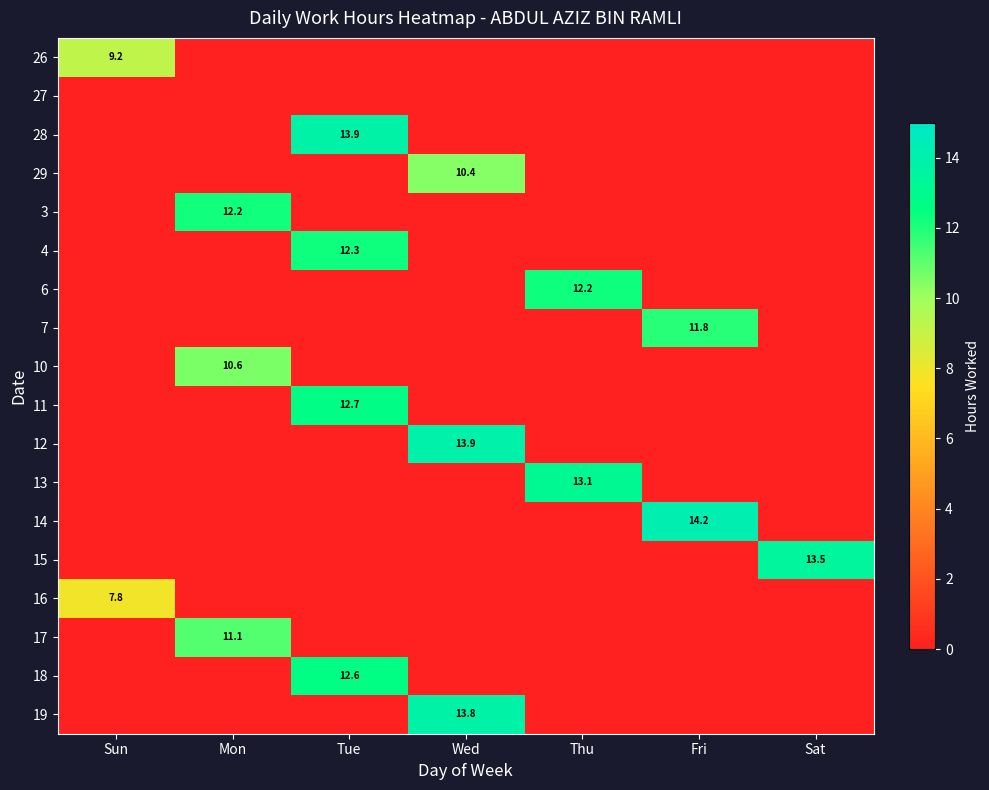

The value of 19 at Wed is 13.8. True or false?

True